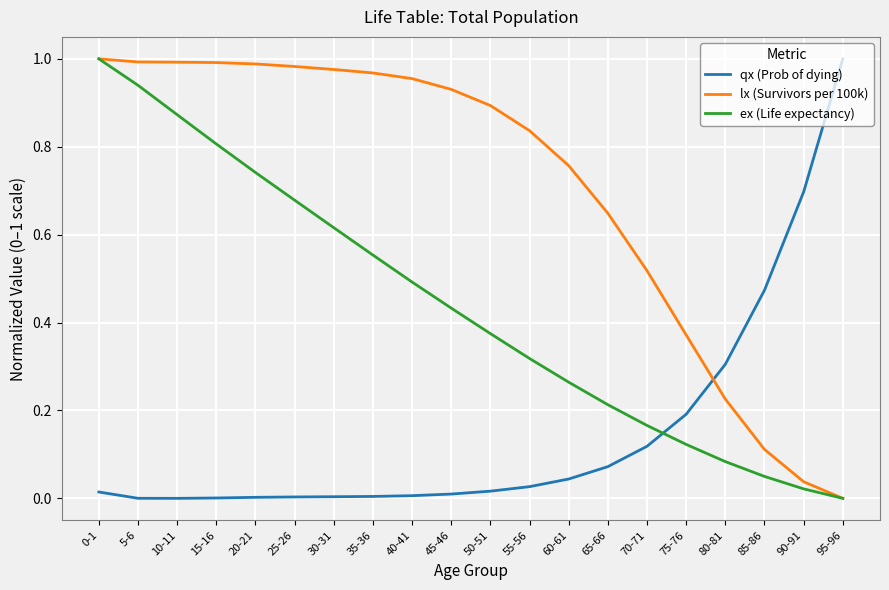

After their last crossing, which series has the higher values: lx (Survivors per 100k) or qx (Prob of dying)?

qx (Prob of dying)